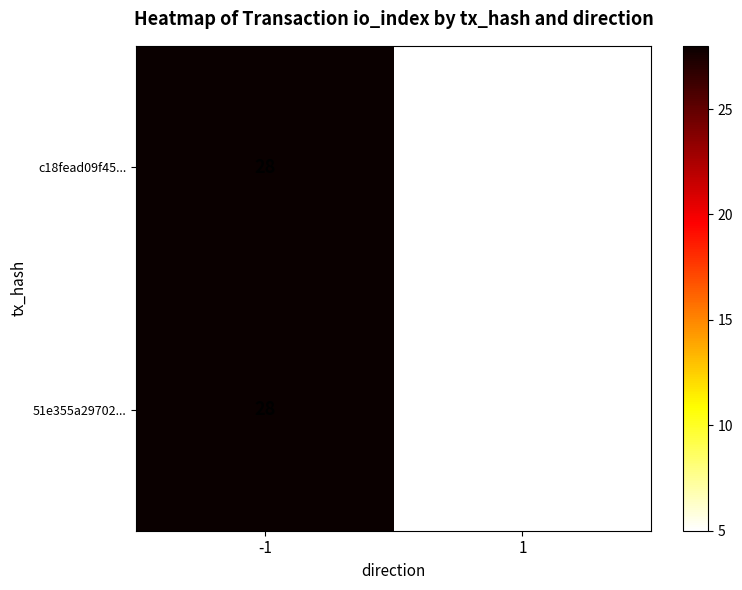

The c18fead09f45... series shows 15 at -1. True or false?

False